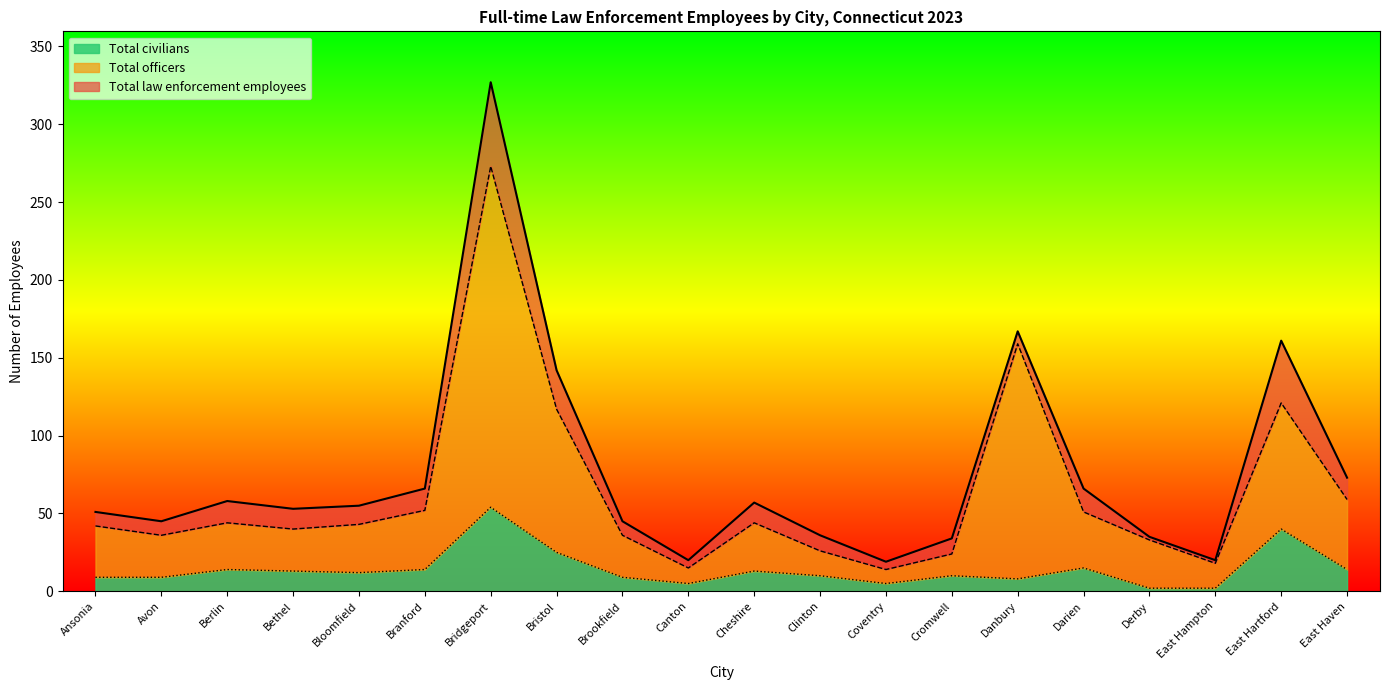

What is the average value of the Total civilians series?

14